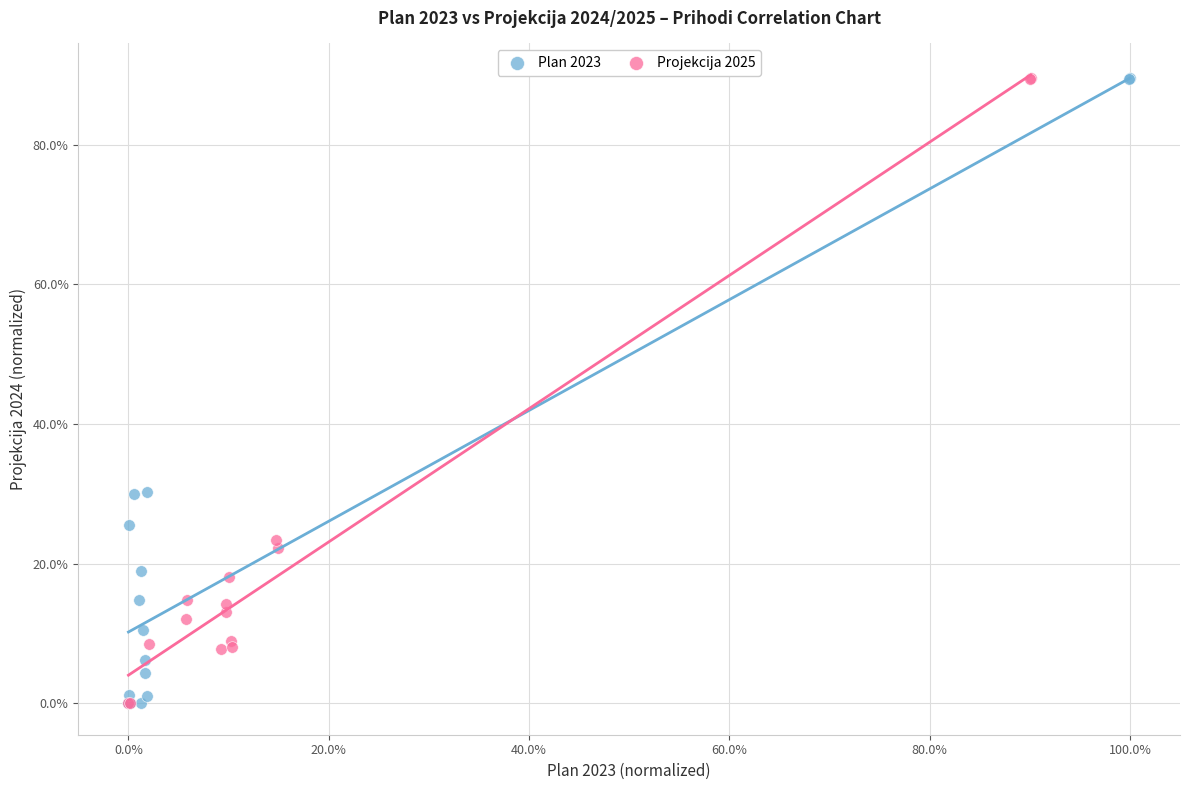

What are all the series names shown in the legend?

Plan 2023, Projekcija 2025